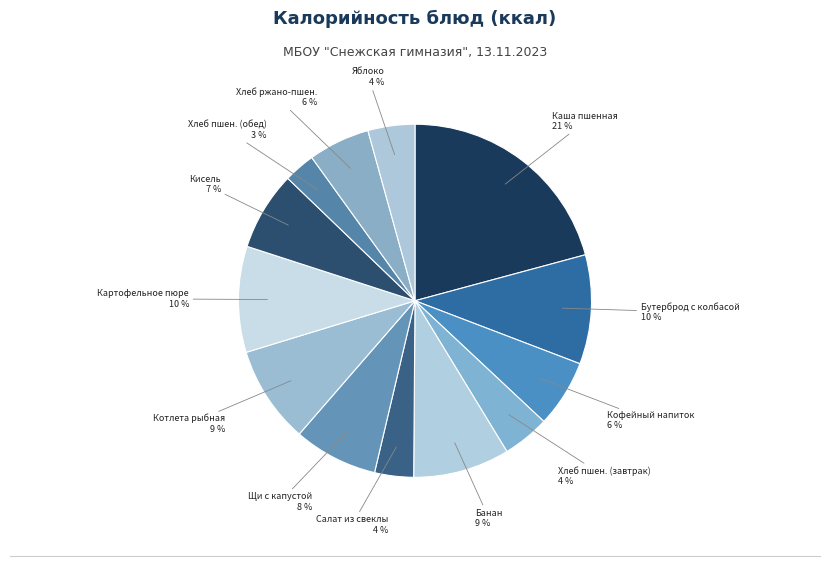

Rank the categories by value from highest to lowest.

каша вязкая пшенная с маслом сливочным, бутерброд горячий с колбасой, картофельное пюре, котлета рыбная любительская, плоды или ягоды свежие (банан), щи из свежей капусты с картофелем, кисель из повидла, кофейный напиток на молоке, хлеб ржано-пшеничный, хлеб пшеничный (завтрак), плоды или ягоды свежие (яблоко), салат из свеклы отварной, хлеб пшеничный (обед)